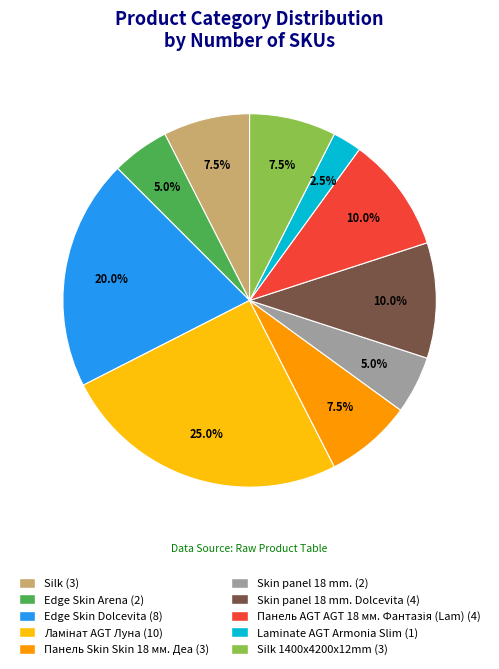

Is there a majority slice in this chart?

No